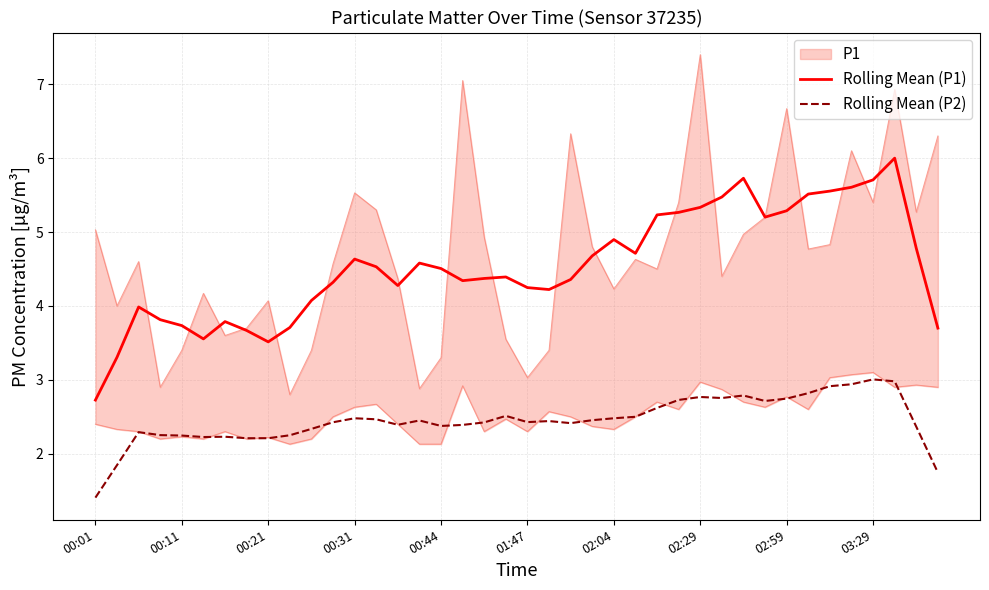

Is the value of Rolling Mean (P2) at 19 greater than the value of Rolling Mean (P1) at 35?

No